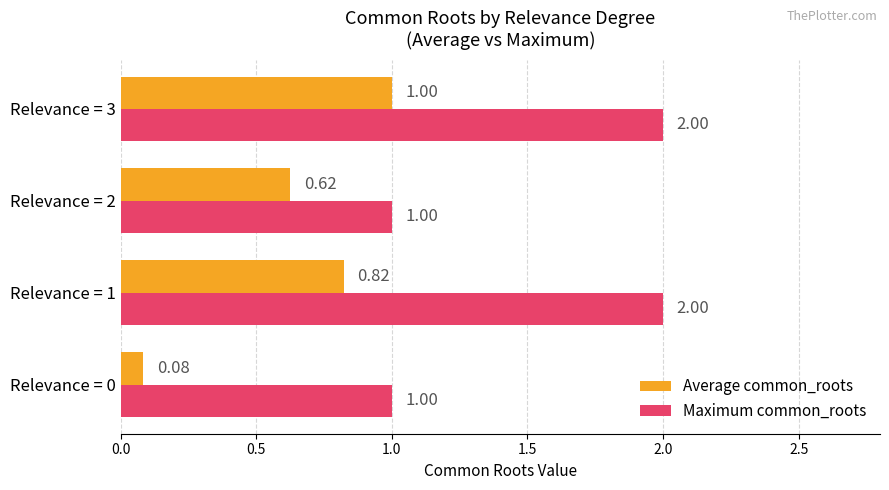

List the series in order of their overall mean, lowest first.

Average common_roots, Maximum common_roots